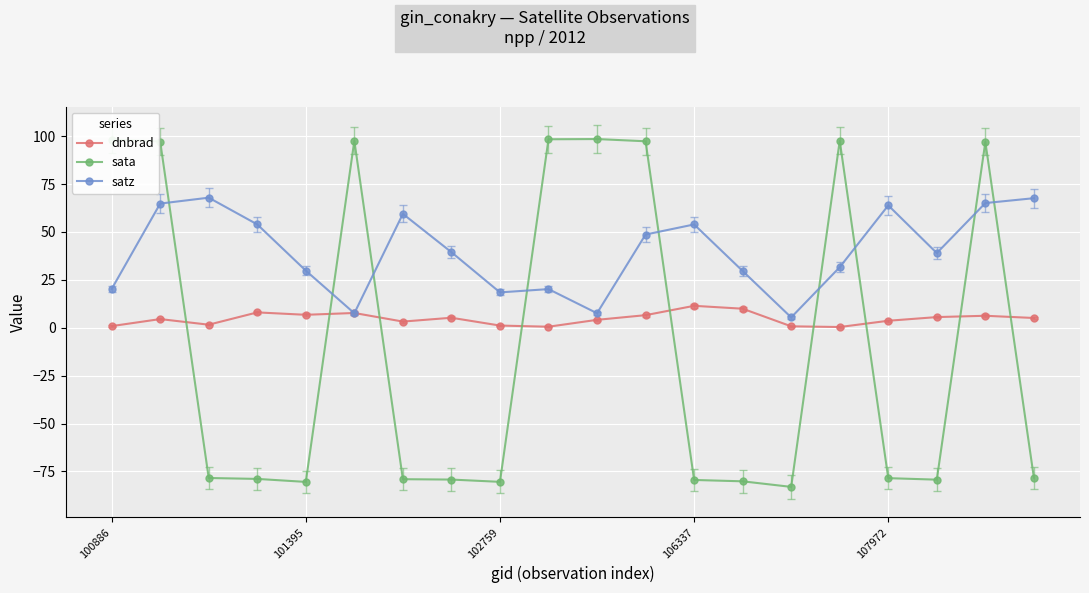

What is the value of the satz point at the 11th from the left?

7.6